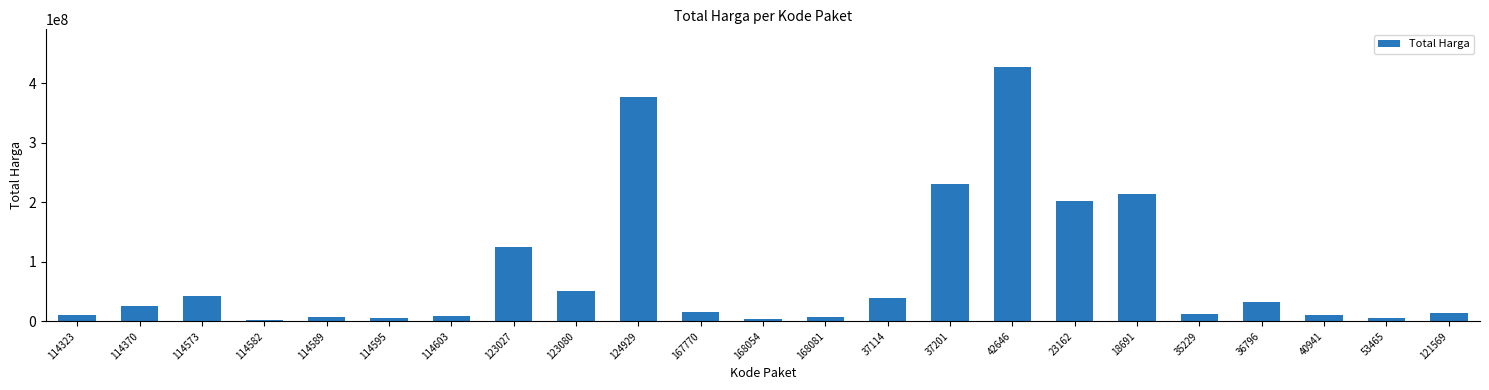

True or false: the data shows 56623070 at 36796.

False